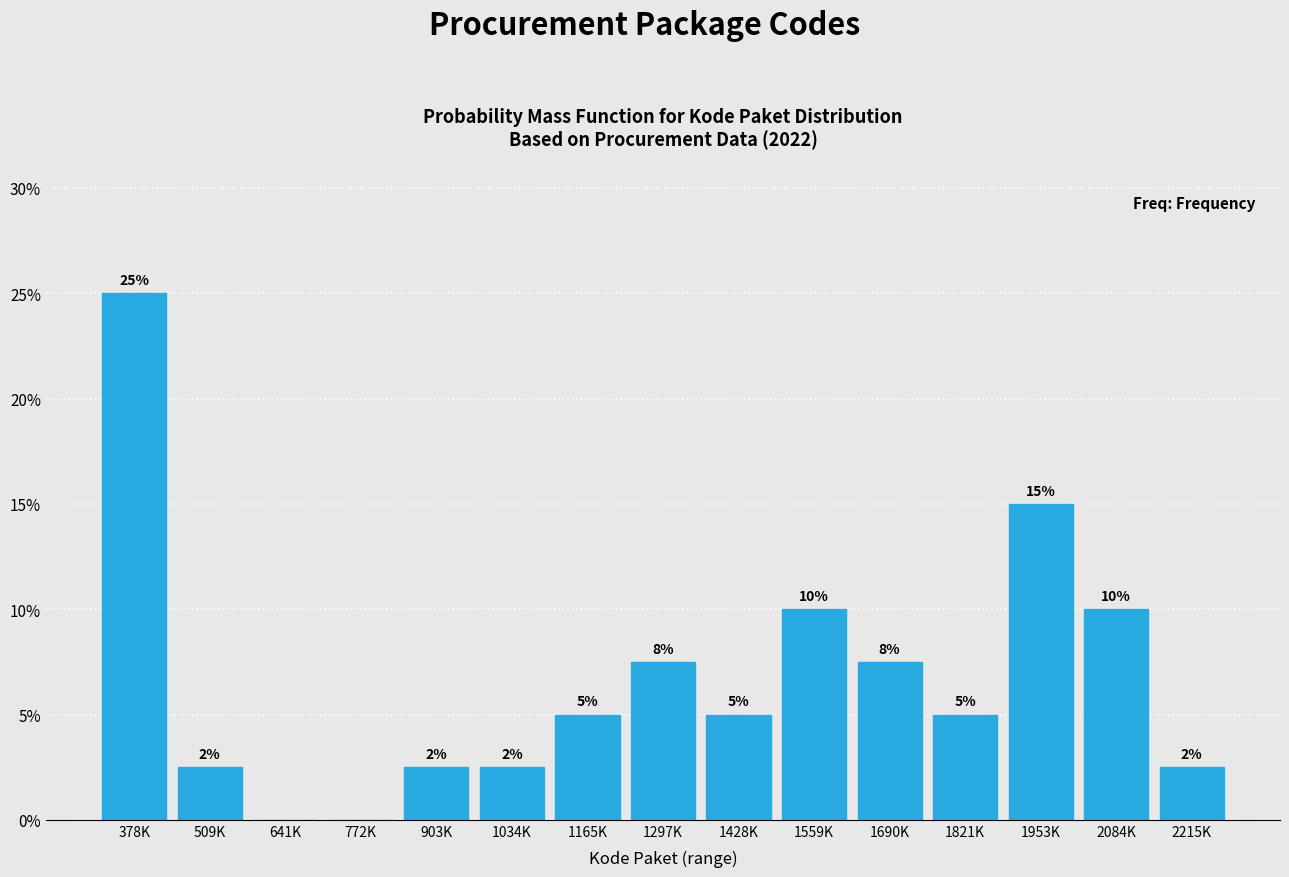

What value does the data have at 1690K?

7.5